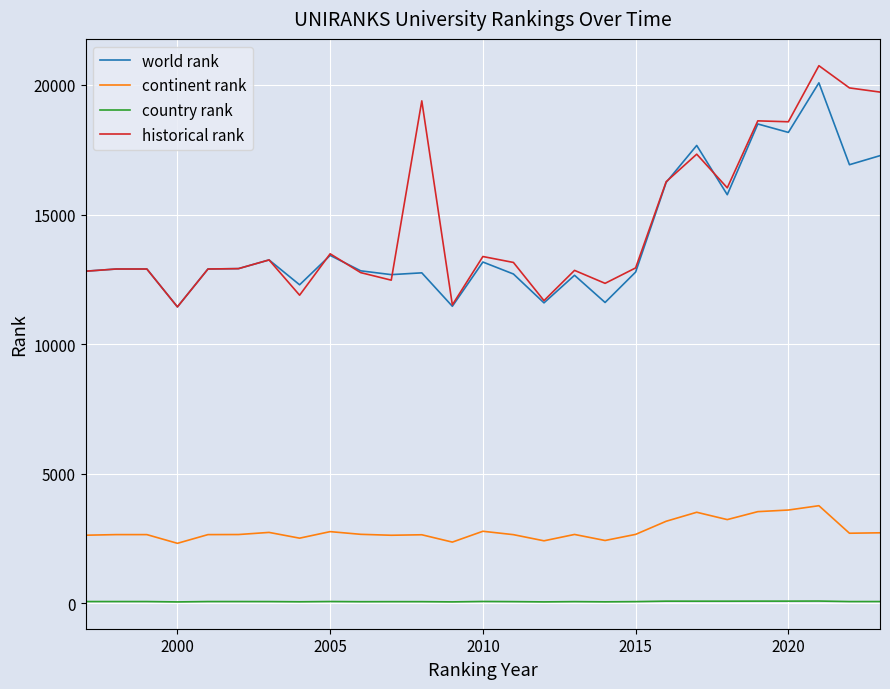

True or false: historical rank and country rank cross at least once.

False